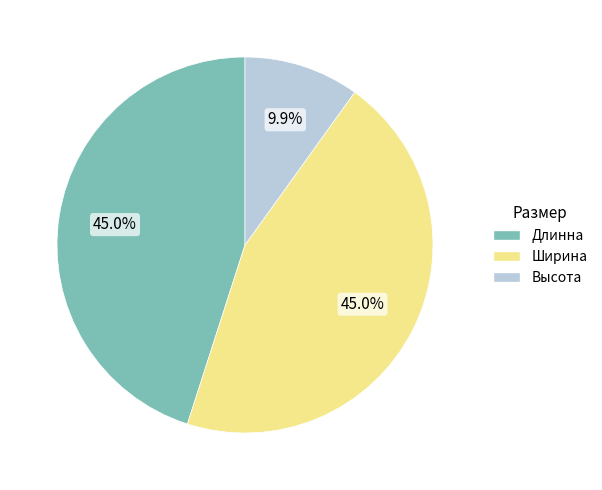

Is there any slice that represents more than half of the pie?

No